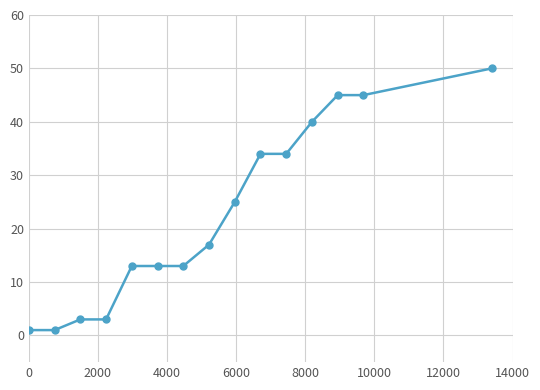

What is the greatest value displayed?

50